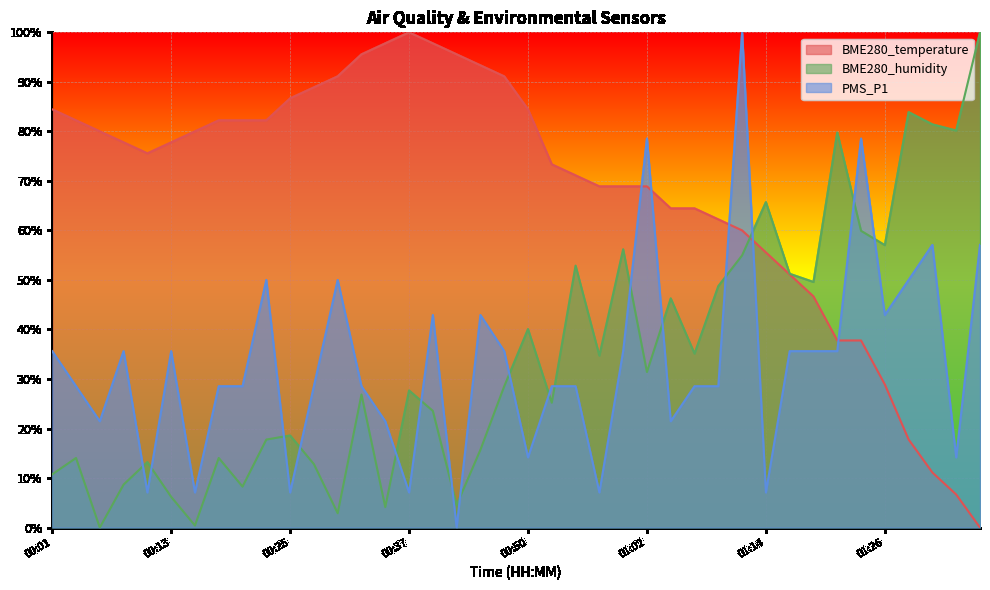

What is the average value of the BME280_temperature series?

68.1